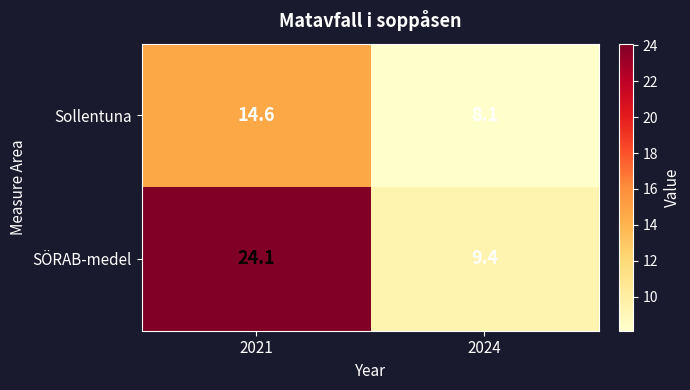

The Sollentuna series shows 3.0 at 2024. True or false?

False